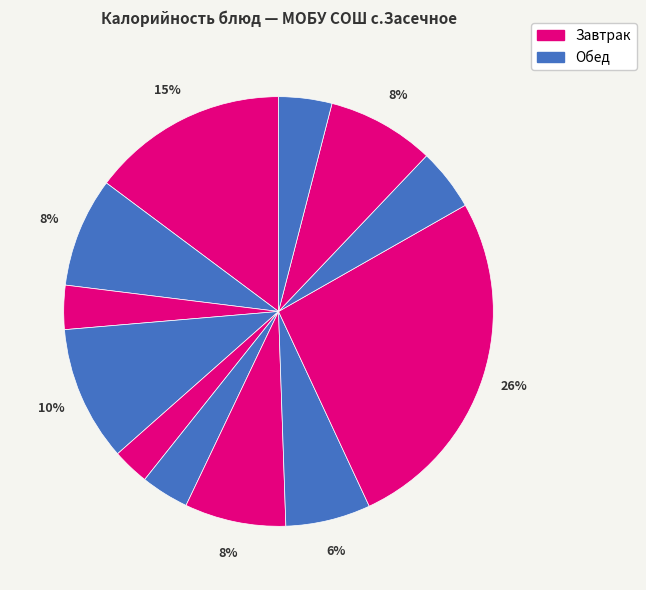

How many segments does this pie chart have?

12